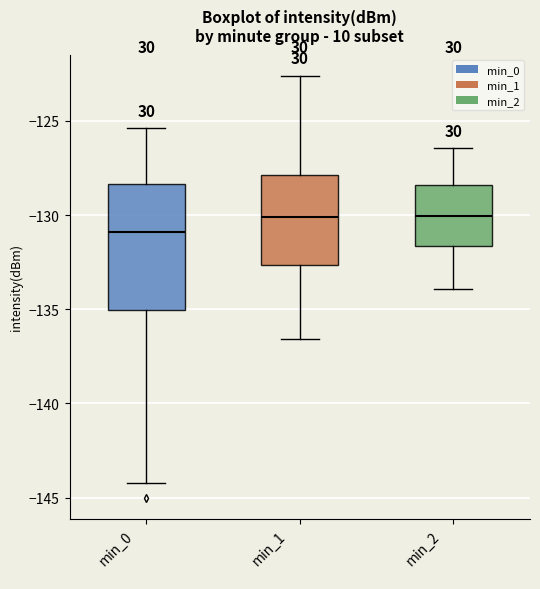

Reading left to right, transcribe this box plot: for each box, give where its median line is, the range the box spans, and where its two whiskers end, as read against the y-axis. The values are not printed on the chart, so give them approximately, as read against the axis.

min_0: median -131.0, box -135.0 to -128.5, whiskers -144.0 to -125.5
min_1: median -130.0, box -132.5 to -128.0, whiskers -136.5 to -122.5
min_2: median -130.0, box -131.5 to -128.5, whiskers -134.0 to -126.5